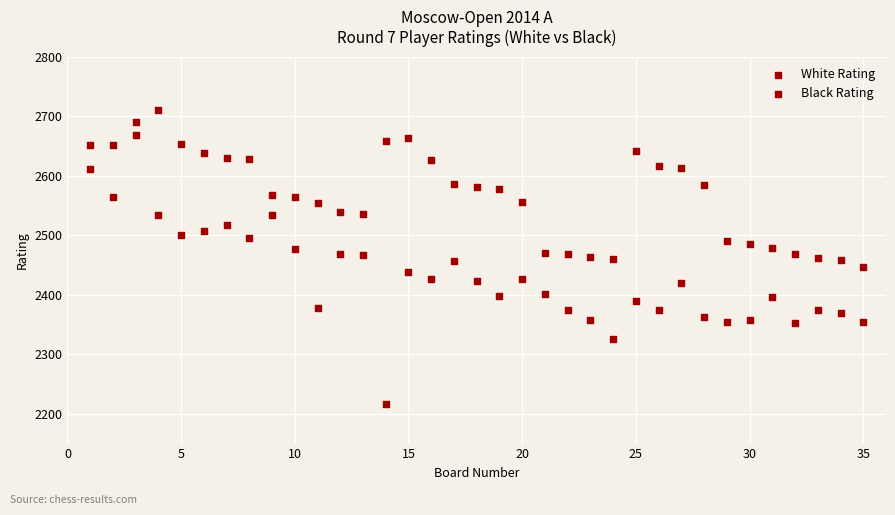

Count the number of points in this scatter plot.

70